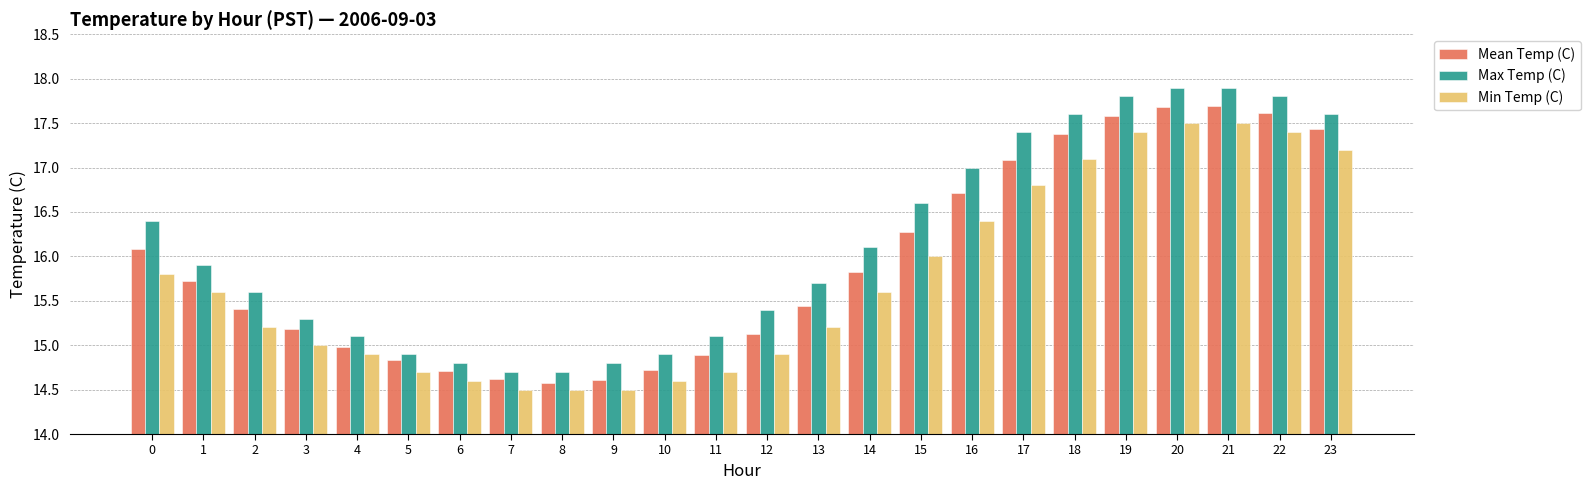

At 23, list the series in order from smallest to largest.

Min Temp (C), Mean Temp (C), Max Temp (C)